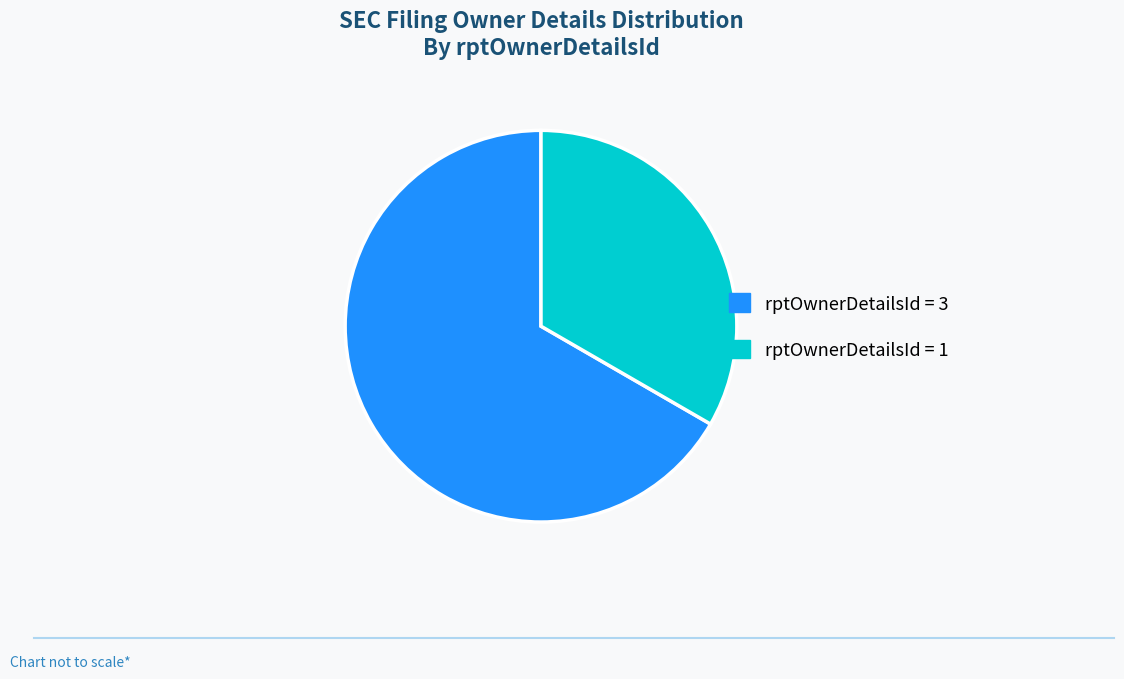

What is the smallest slice in the pie chart?

rptOwnerDetailsId = 1